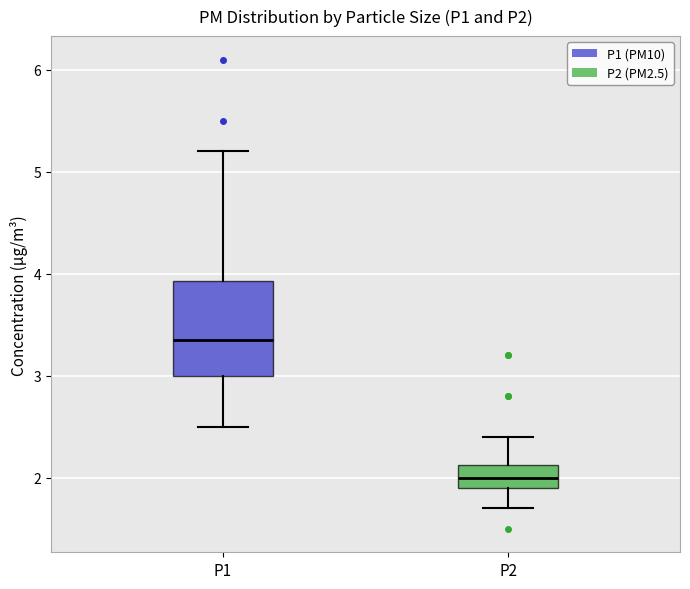

Reading left to right, read every box against the y-axis: the position of its median line, the range the box covers, and the ends of its whiskers. The values are not printed on the chart, so give them approximately, as read against the axis.

P1: median 3.4, box 3.0 to 3.9, whiskers 2.5 to 5.2
P2: median 2.0, box 1.9 to 2.1, whiskers 1.7 to 2.4